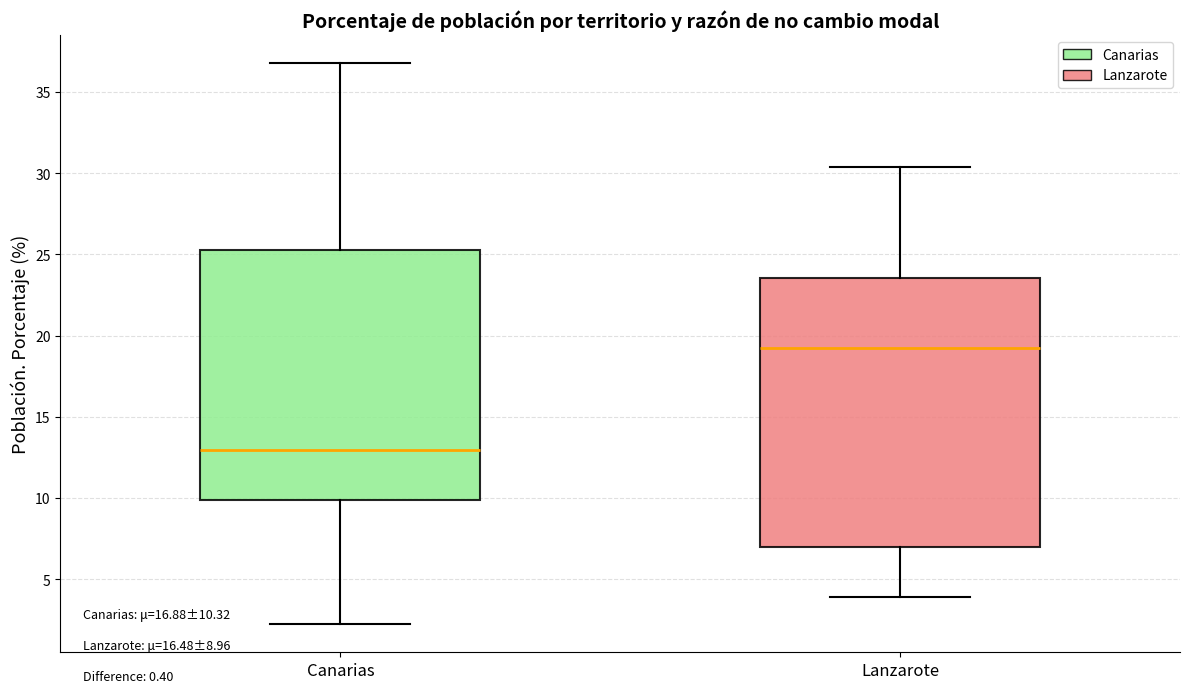

Comparing the boxes themselves (not the whiskers), which one is the tallest?

Lanzarote